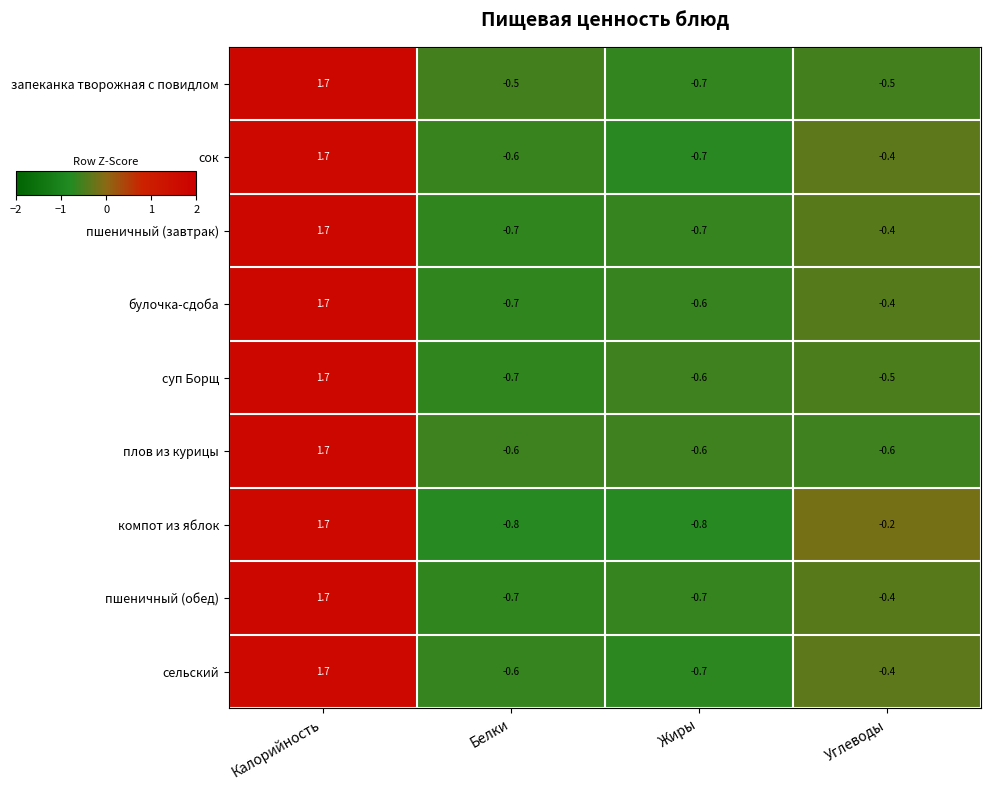

What is the smallest value displayed?

-0.8